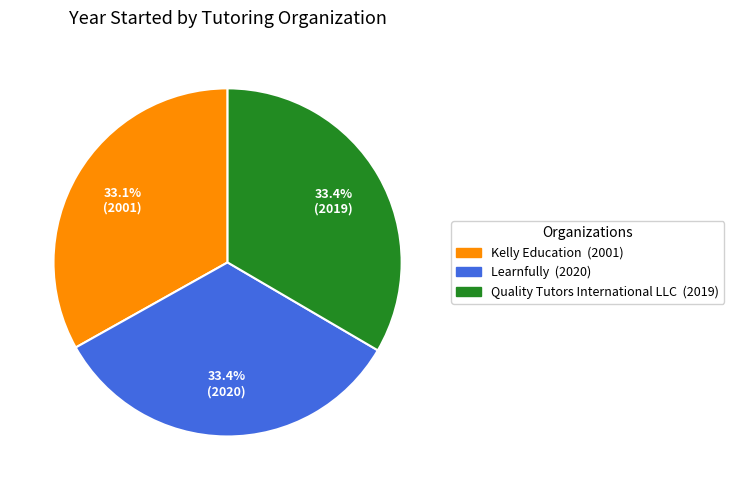

Do Learnfully and Quality Tutors International LLC together represent more than half of the pie?

Yes